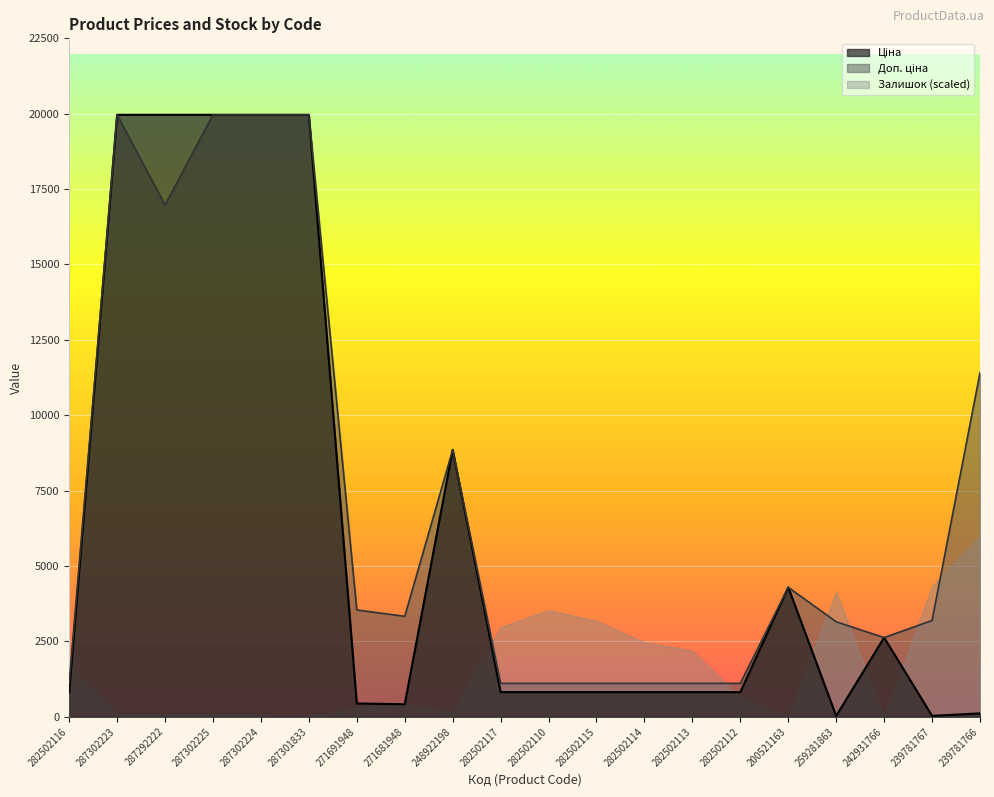

How many data points in Ціна are above 818?

15